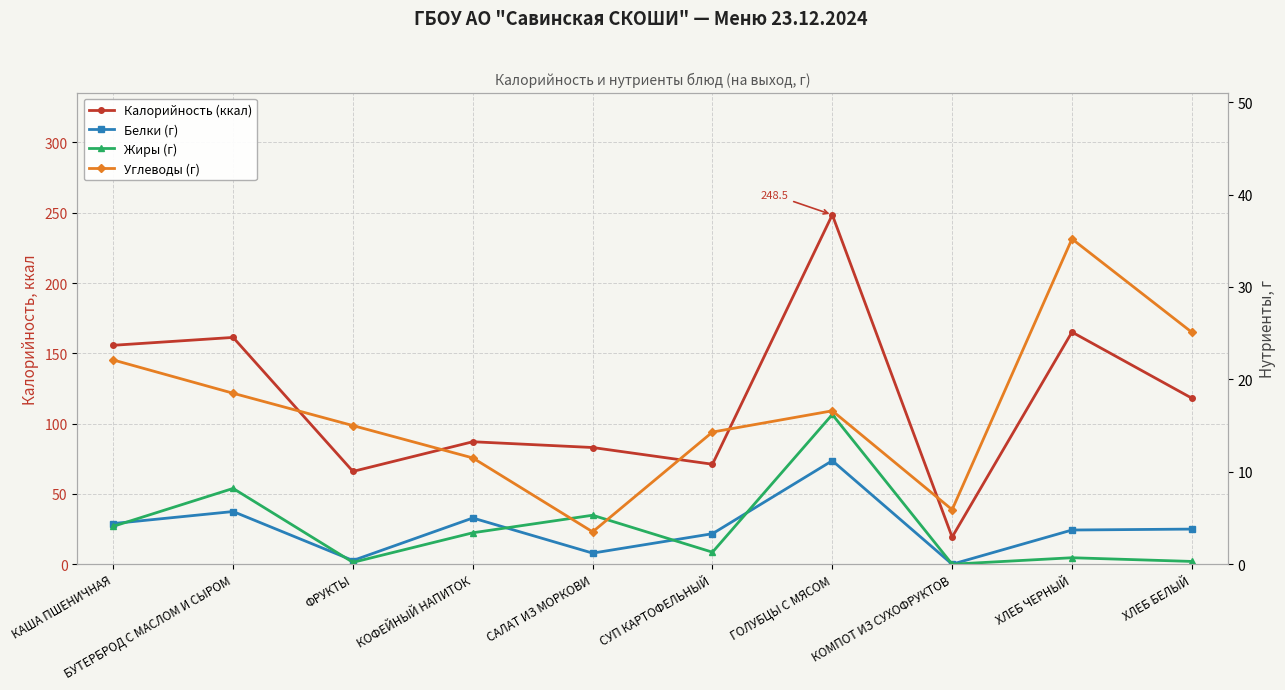

What position from the right is ГОЛУБЦЫ С МЯСОМ?

4